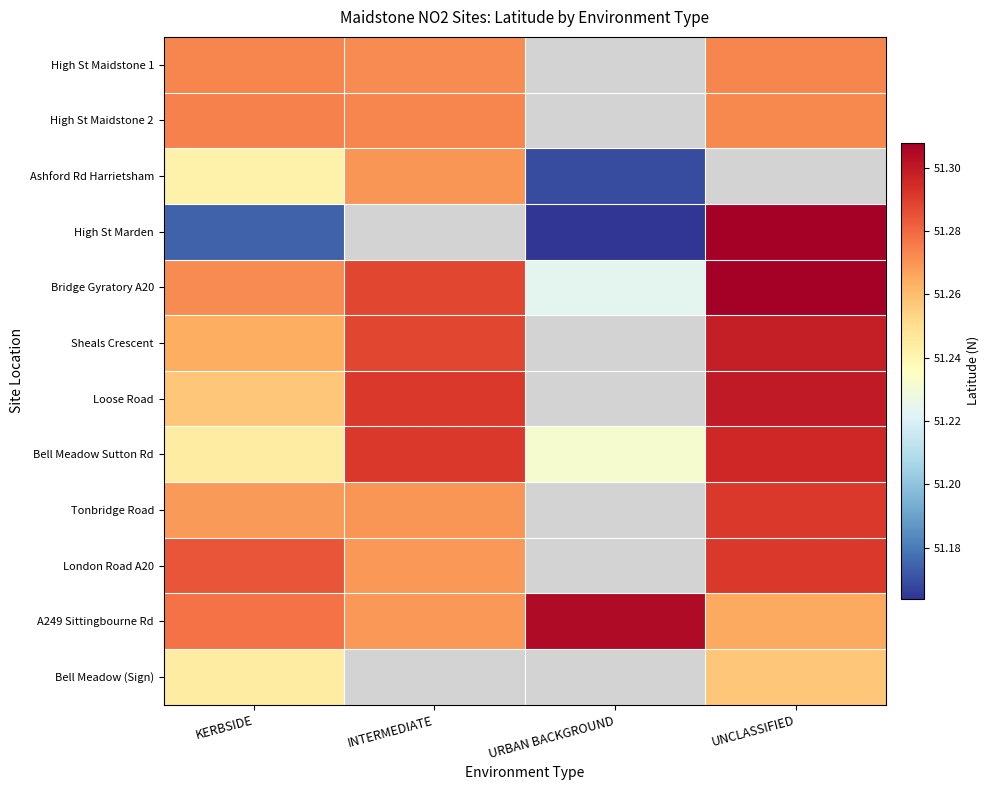

What is the lowest value of the Bridge Gyratory A20 series?

51.2